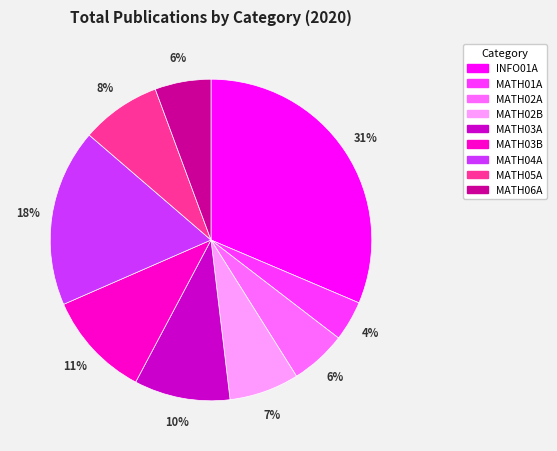

Between MATH02B and MATH03B, which is larger?

MATH03B